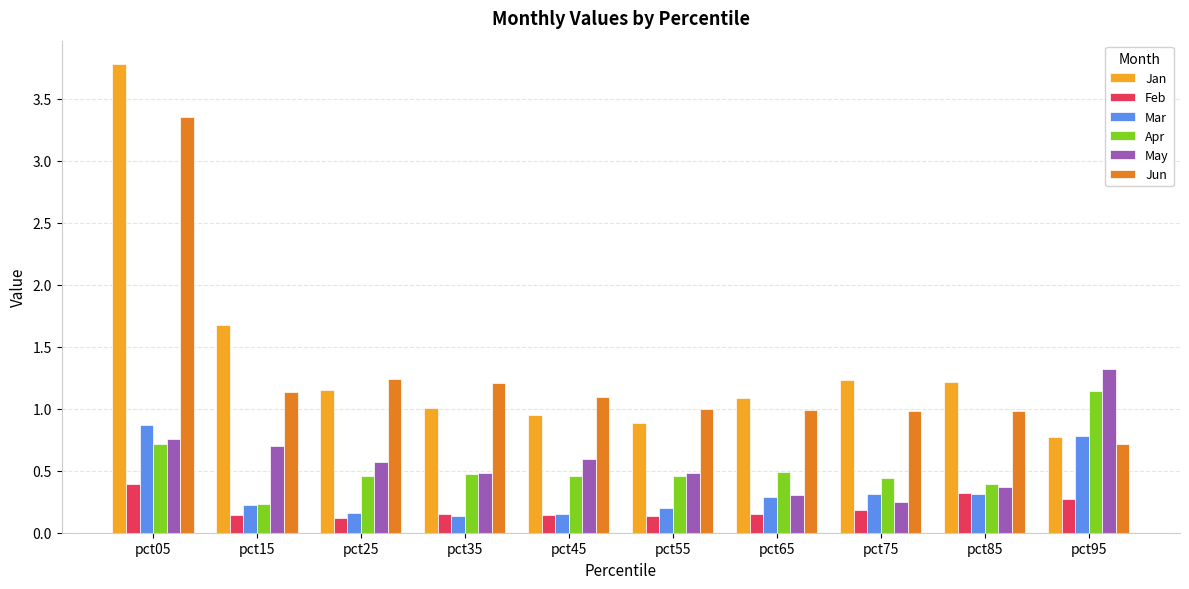

What is the highest value of the Jan series?

3.8